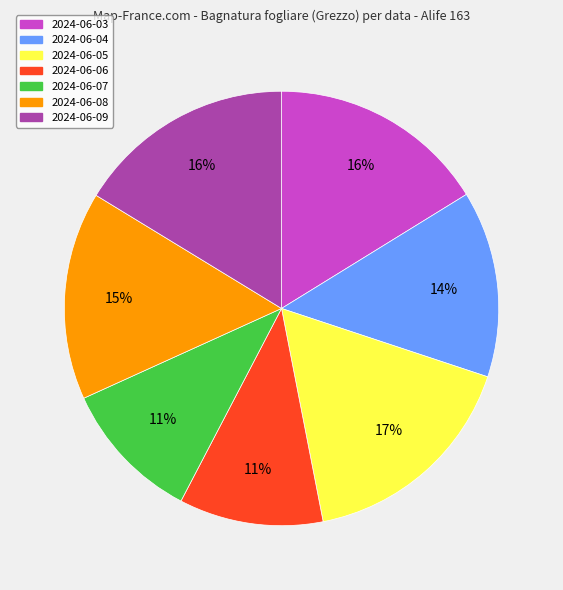

Do 2024-06-04 and 2024-06-06 together represent more than half of the pie?

No